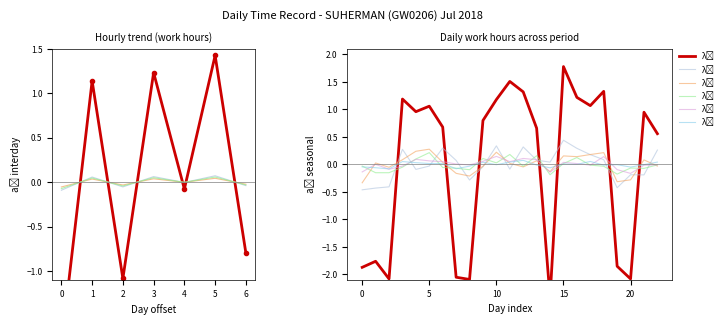

At how many categories does at least one series exceed 1?

9